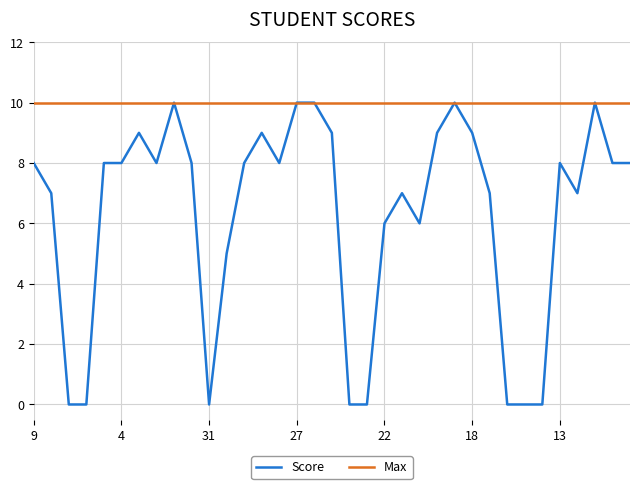

List the series in order of their overall mean, lowest first.

Score, Max